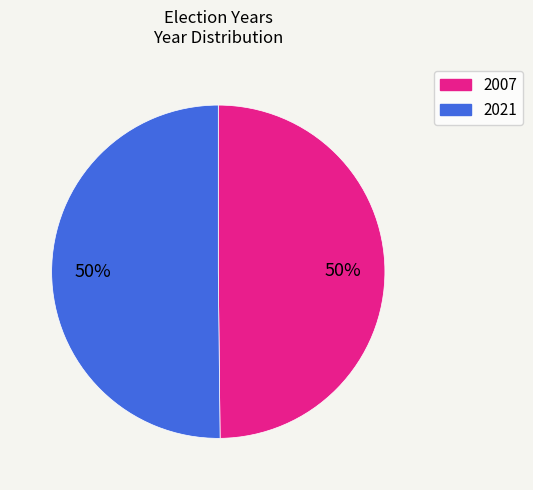

What percentage is the 2021 slice, to the nearest percent?

50%